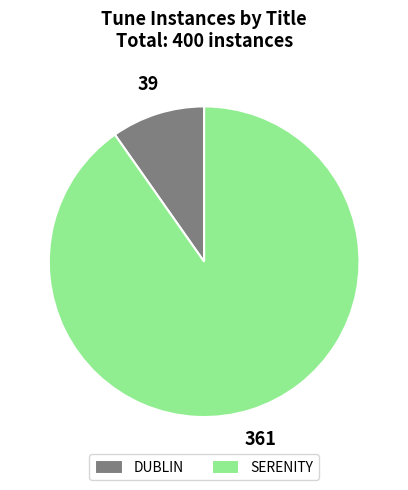

How many slices are in this pie chart?

2